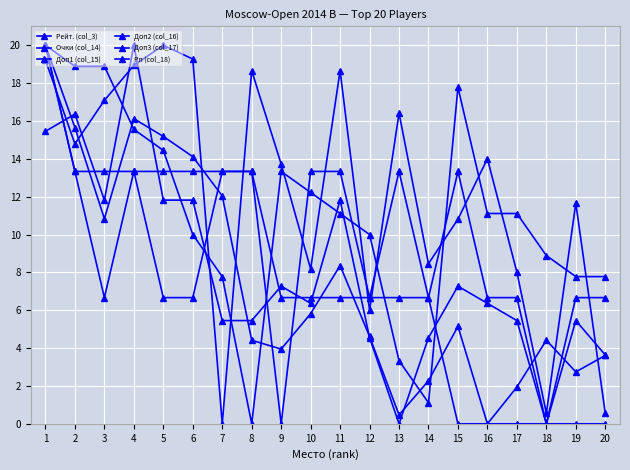

What is the value of the Доп3 (col_17) point at the 8th from the left?

5.5